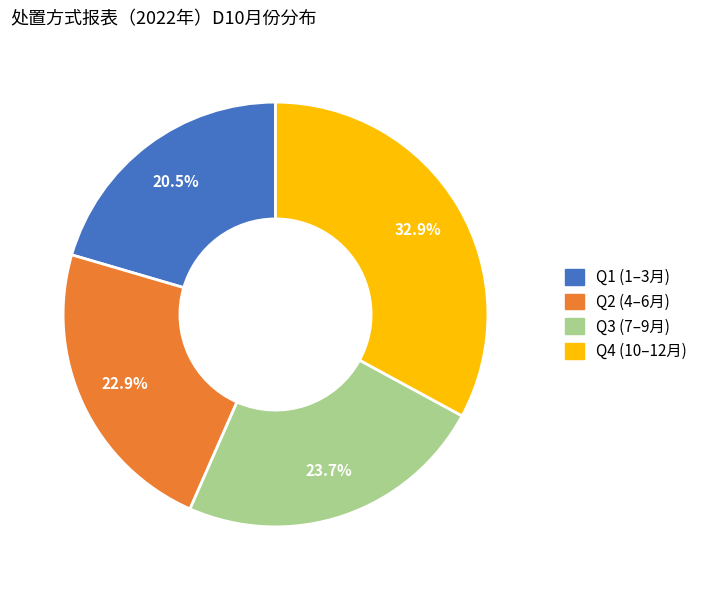

Is there any slice that represents more than half of the pie?

No